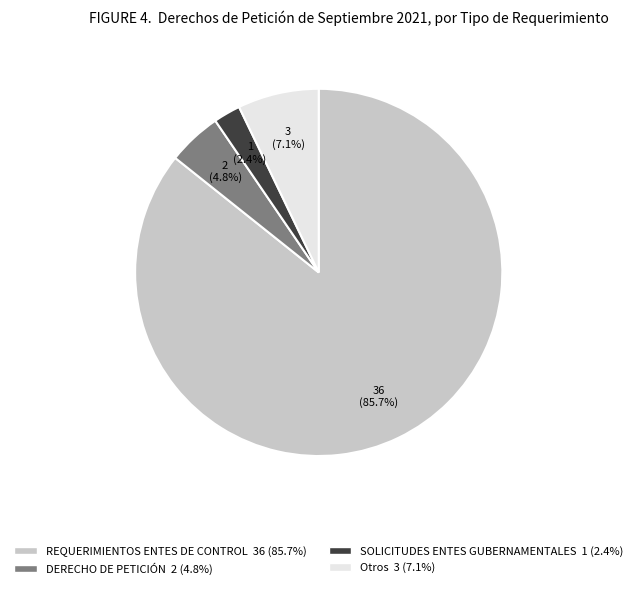

Is there any slice that represents more than half of the pie?

Yes